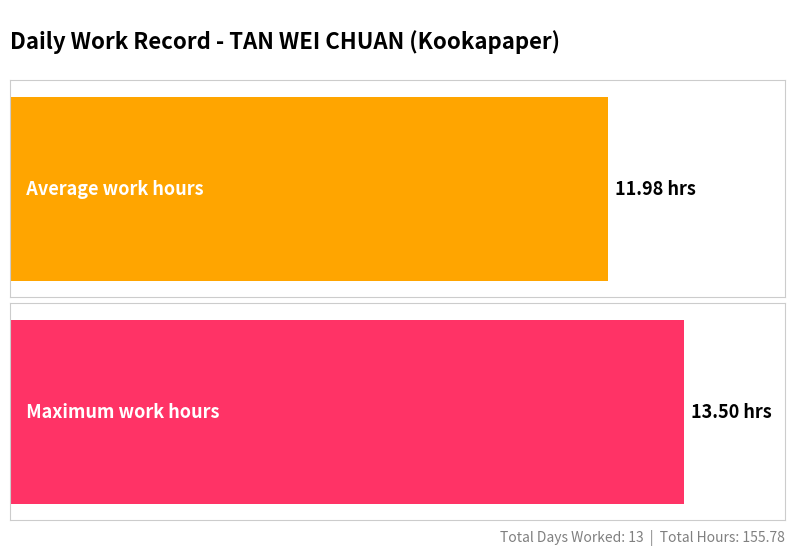

True or false: the data shows 17.9 at 28-Sat.

False